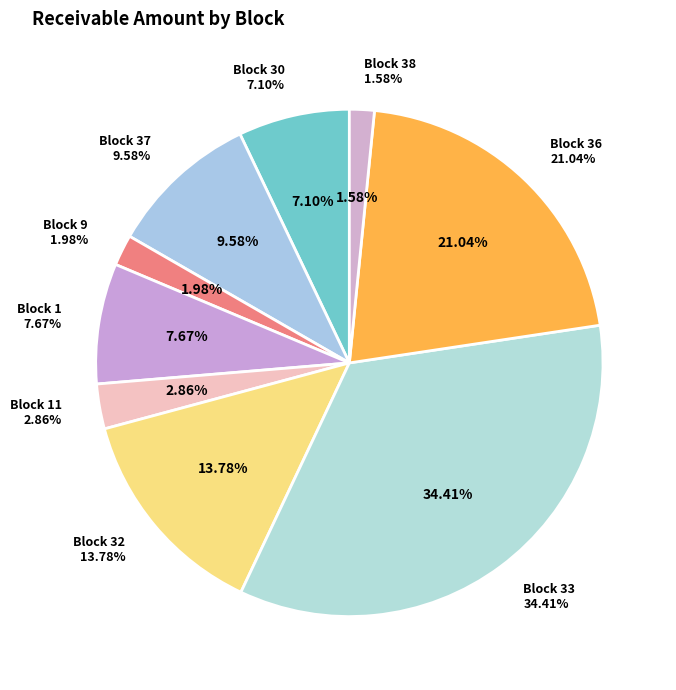

What is the change in value from Block 1 to Block 11?

-2962.1